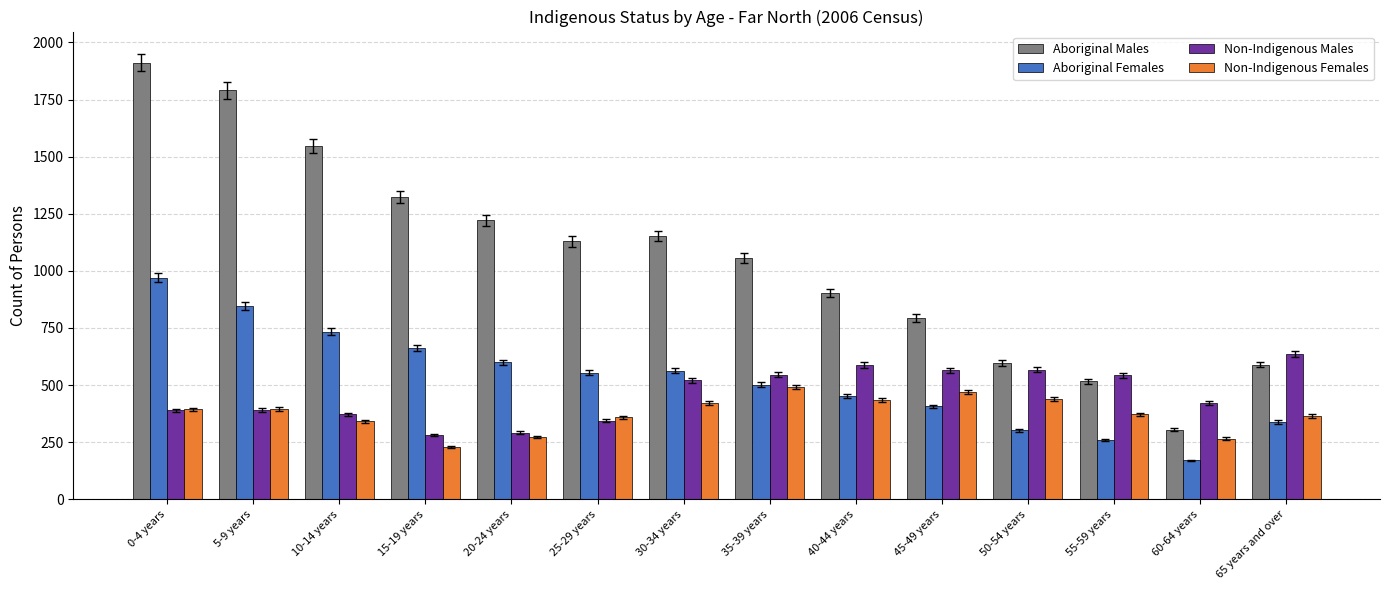

How many series are shown in this chart?

4